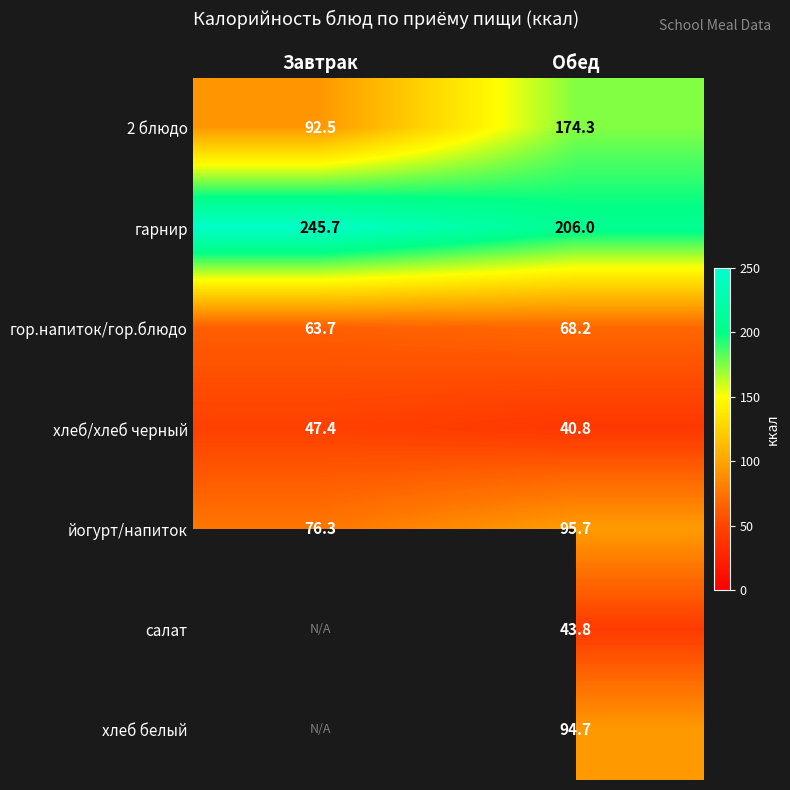

What is the average value of the гор.напиток/гор.блюдо series?

66.0